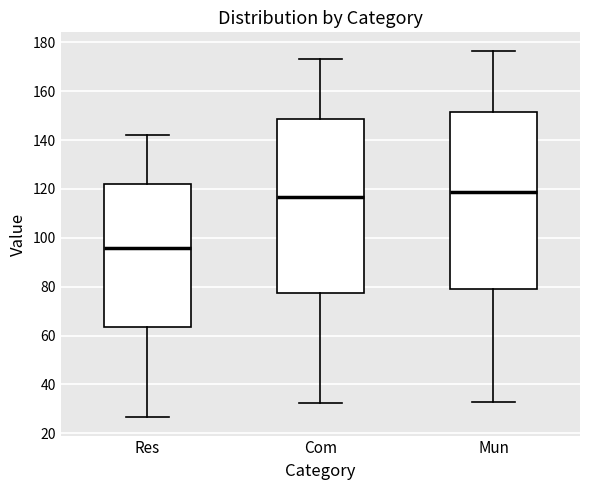

Which box has the lowest median line?

Res